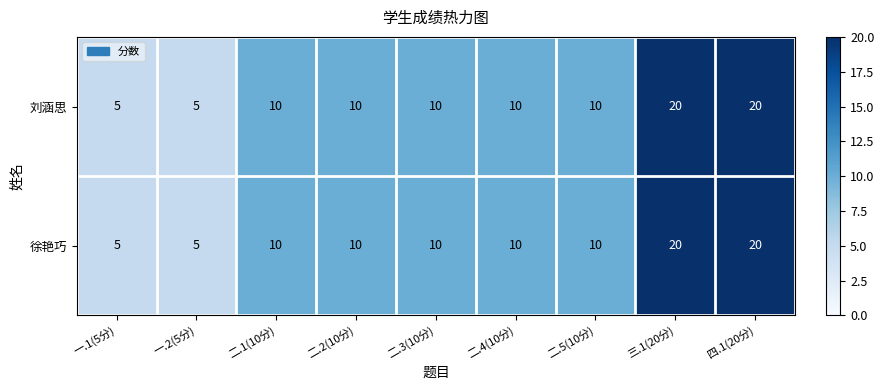

What is the difference between the 刘涵思 values at 一.1(5分) and 三.1(20分)?

15